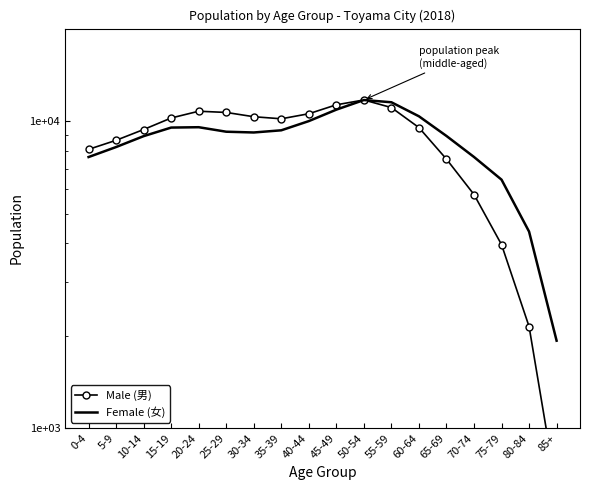

What is the spread (max minus min) of values at 85+?

1301